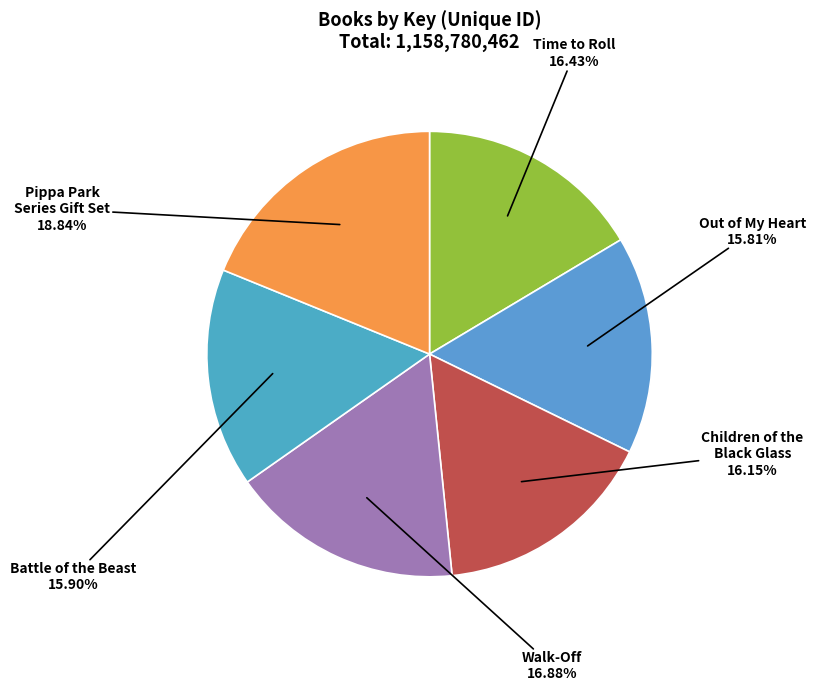

To the nearest percent, what portion does Children of the Black Glass represent?

16%